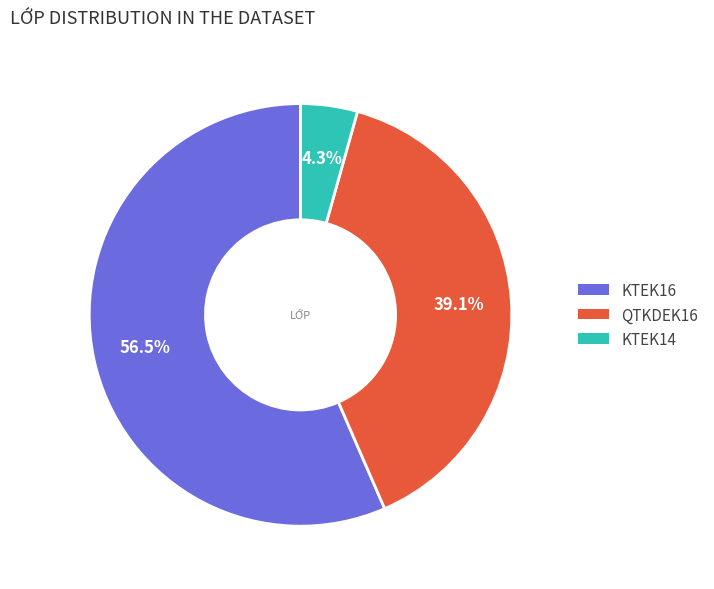

Does KTEK14 represent more than half of the total?

No